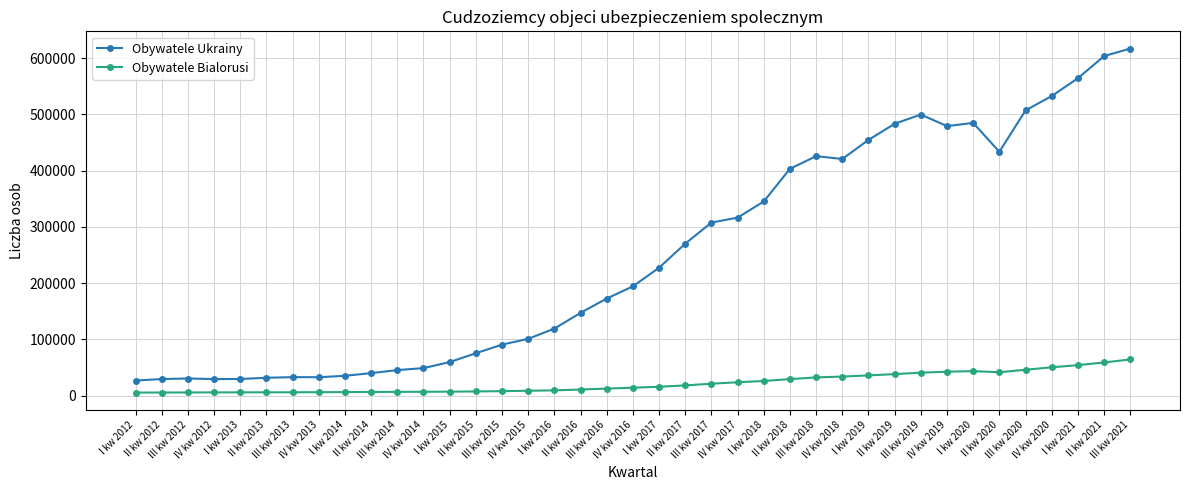

At which label does Obywatele Bialorusi reach its peak?

III kw 2021